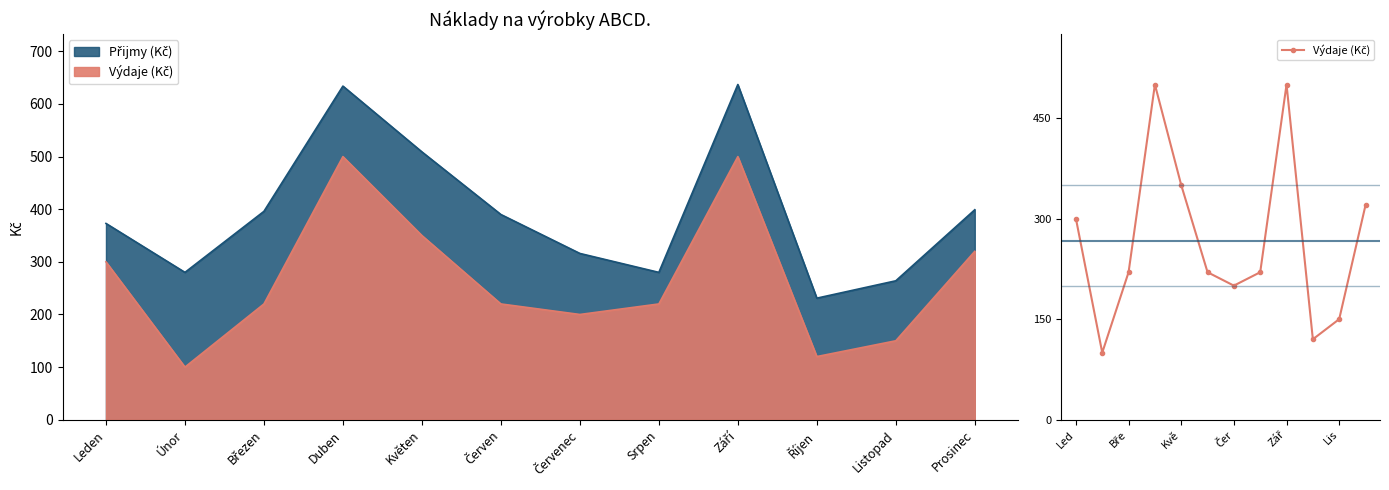

How many interior local valleys (lower than both neighbors) does the data have?

3